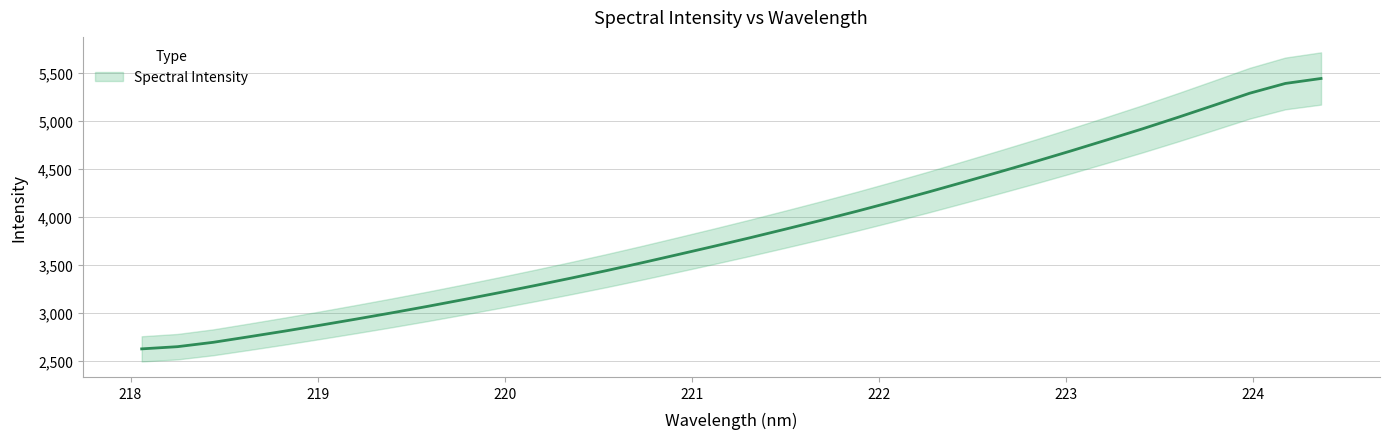

Which category has the highest value across all series?

224.3616